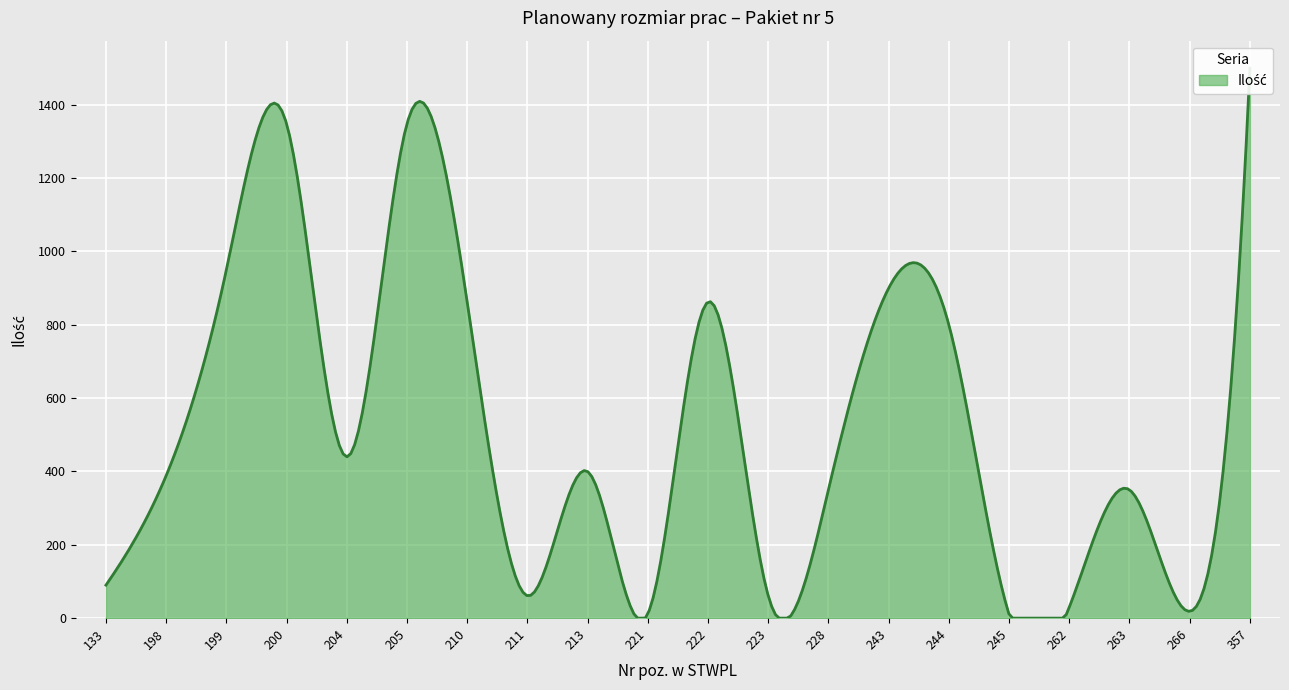

How many data points are above 400?

9